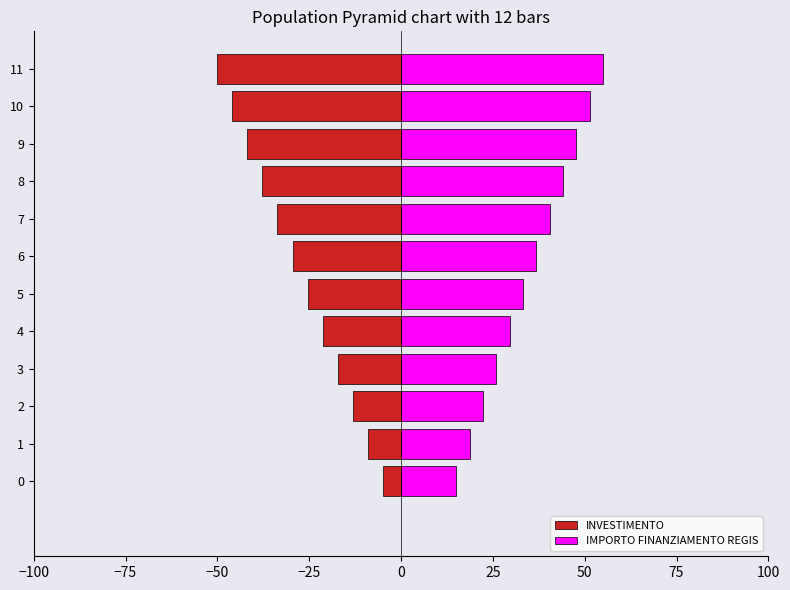

Reading left to right, transcribe all the data shown in this chart.

INVESTIMENTO: -5.0	-9.1	-13.2	-17.3	-21.4	-25.5	-29.5	-33.6	-37.7	-41.8	-45.9	-50.0
IMPORTO FINANZIAMENTO REGIS: 15.0	18.6	22.3	25.9	29.5	33.2	36.8	40.5	44.1	47.7	51.4	55.0